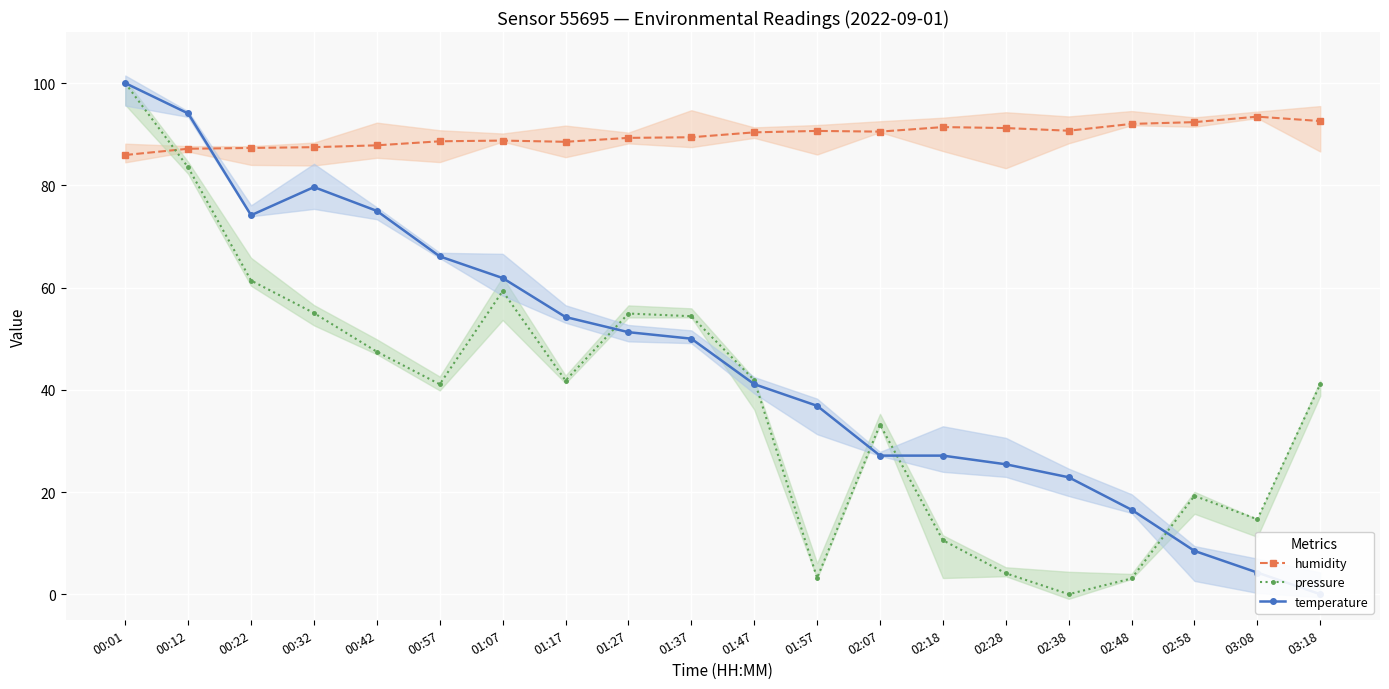

True or false: pressure has a value of 41.8 at 01:17.

True